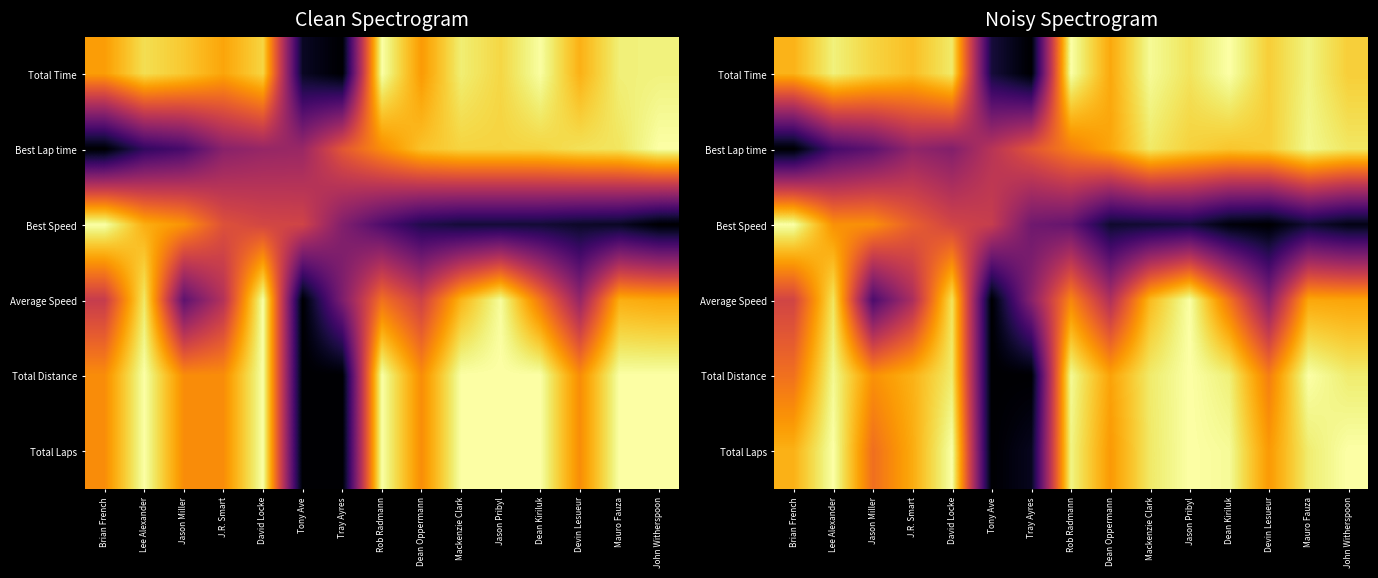

At Dean Kiriluk, list the series in order from smallest to largest.

Best Speed, Average Speed, Best Lap time, Total Distance, Total Laps, Total Time